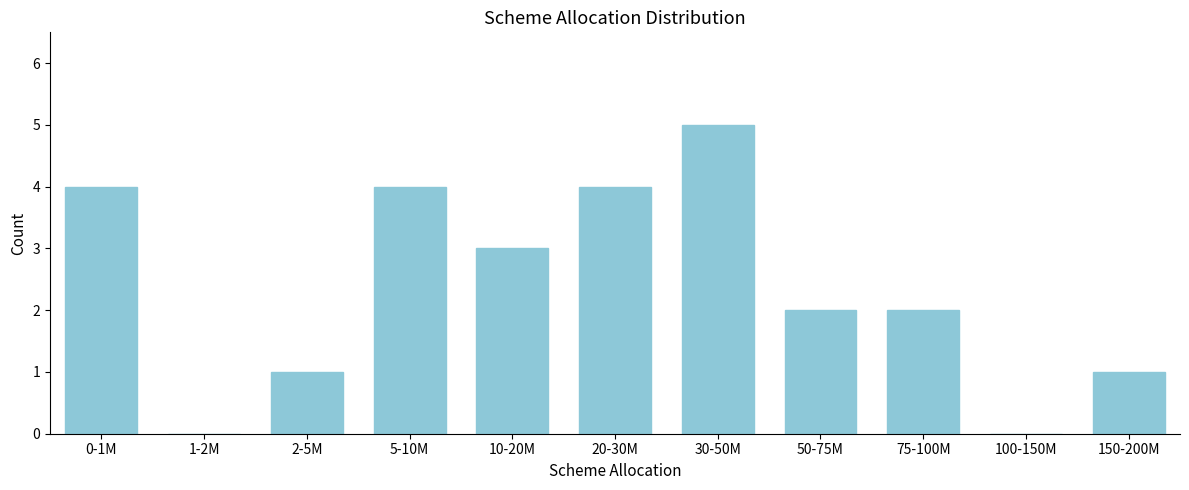

Reading left to right, transcribe all the data shown in this chart.

0-1M=4	1-2M=0	2-5M=1	5-10M=4	10-20M=3	20-30M=4	30-50M=5	50-75M=2	75-100M=2	100-150M=0	150-200M=1